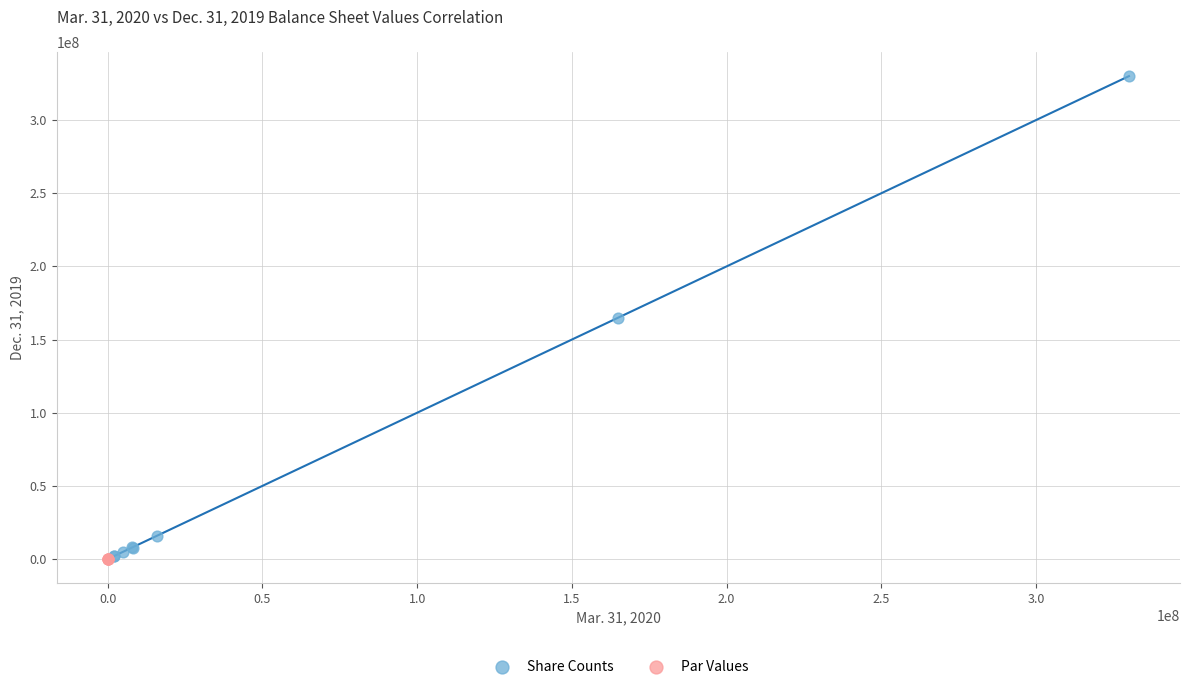

Which series has the widest spread of Y values?

Share Counts